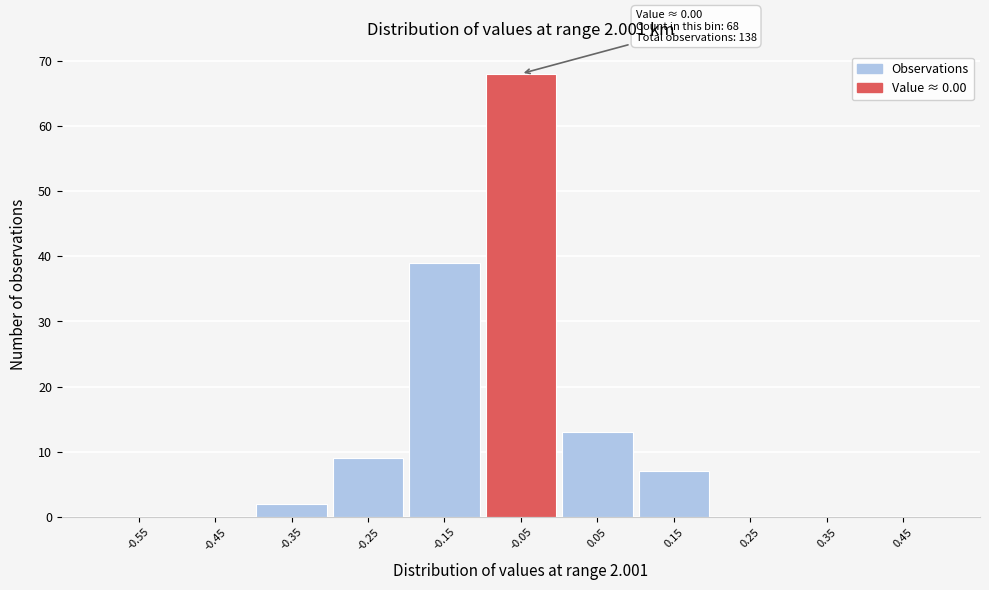

Reading left to right, extract all data points from this chart.

-0.55=0	-0.45=0	-0.35=2	-0.25=9	-0.15=39	-0.05=68	0.05=13	0.15=7	0.25=0	0.35=0	0.45=0